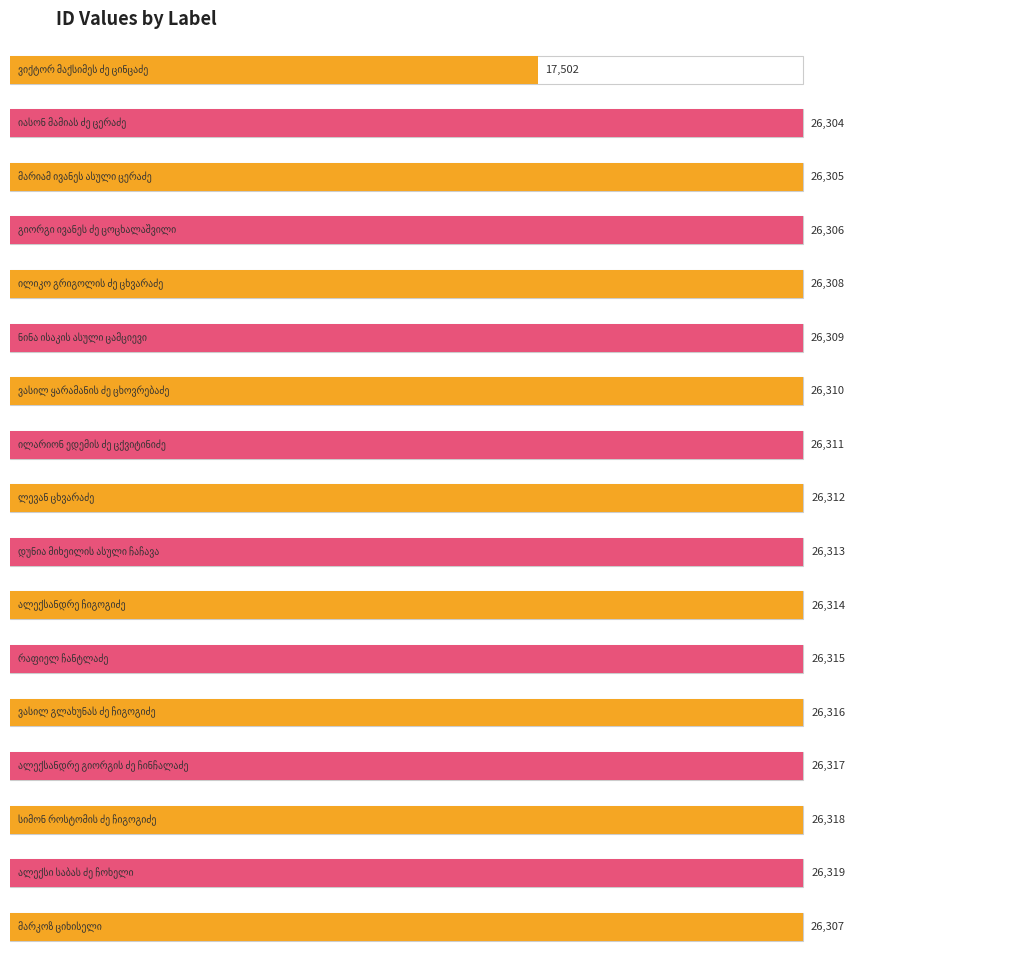

At which category does the chart reach its peak across all series?

ალექსი საბას ძე ჩოხელი